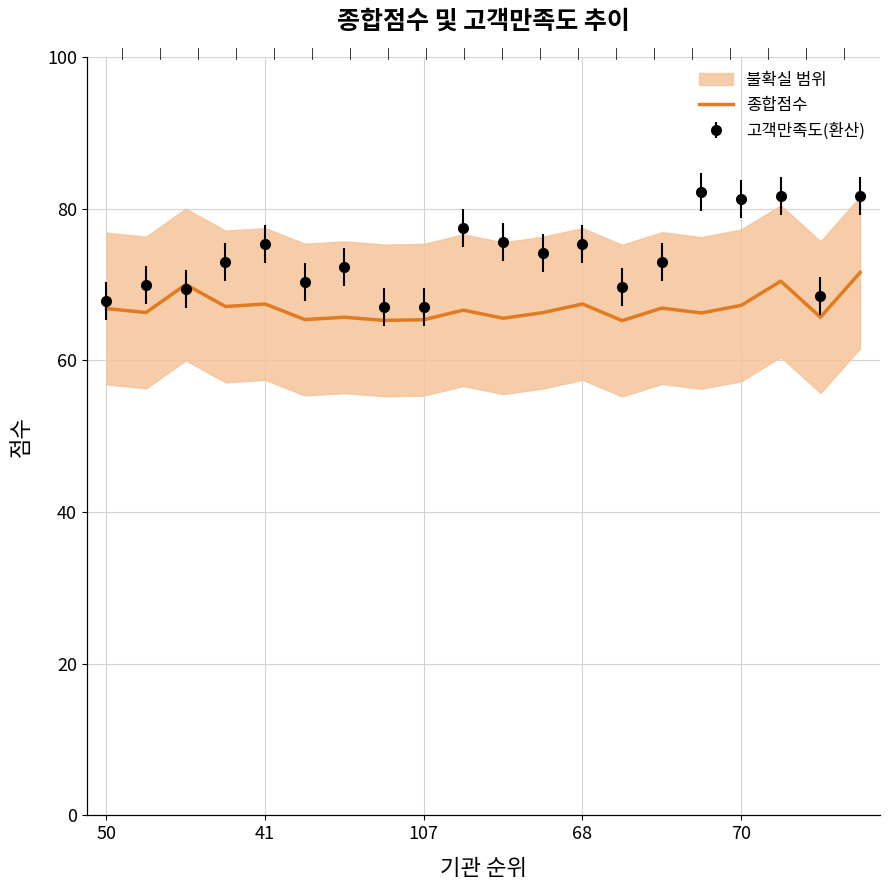

How many lines are shown in the chart?

1